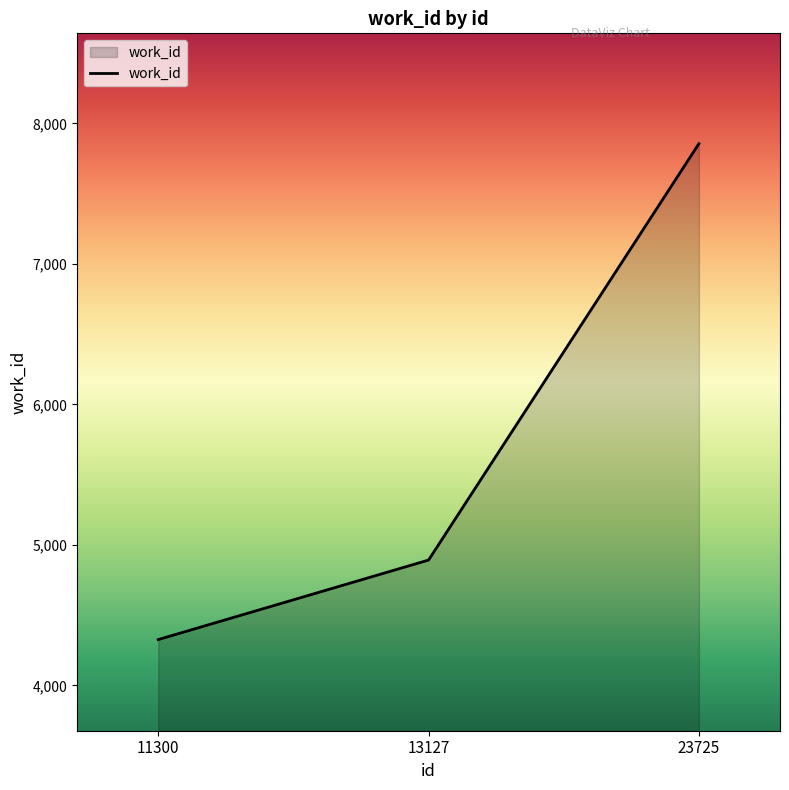

What is the sum of the values at 23725 and 13127?

12748